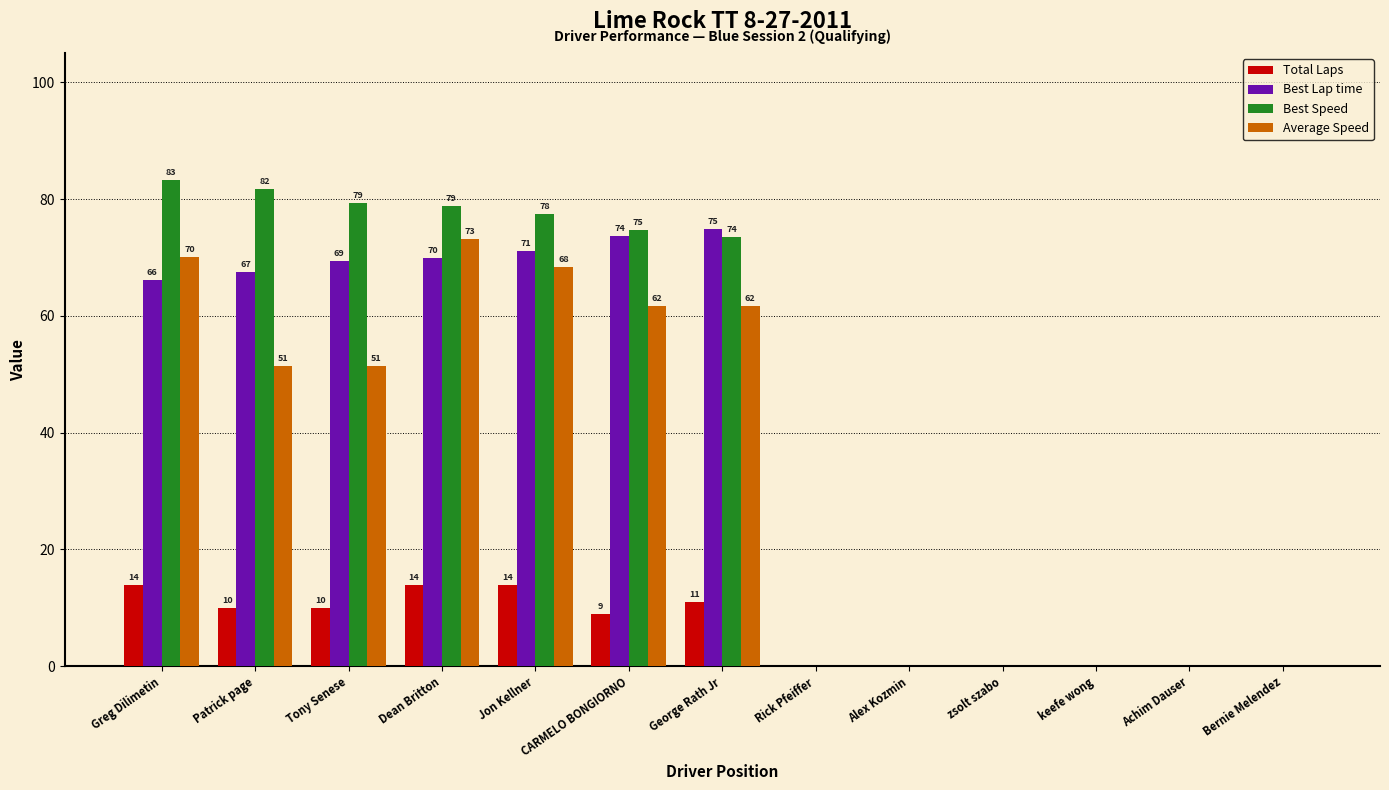

Is it true that Best Speed equals 33.4 at Rick Pfeiffer?

False